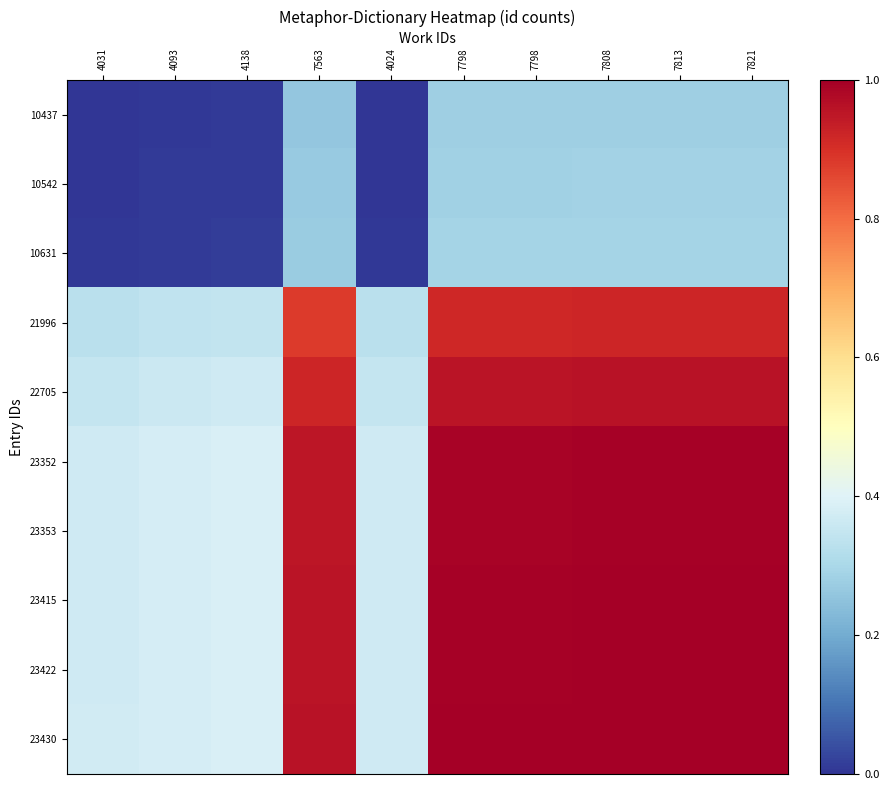

Which series has the largest total across all categories?

23430